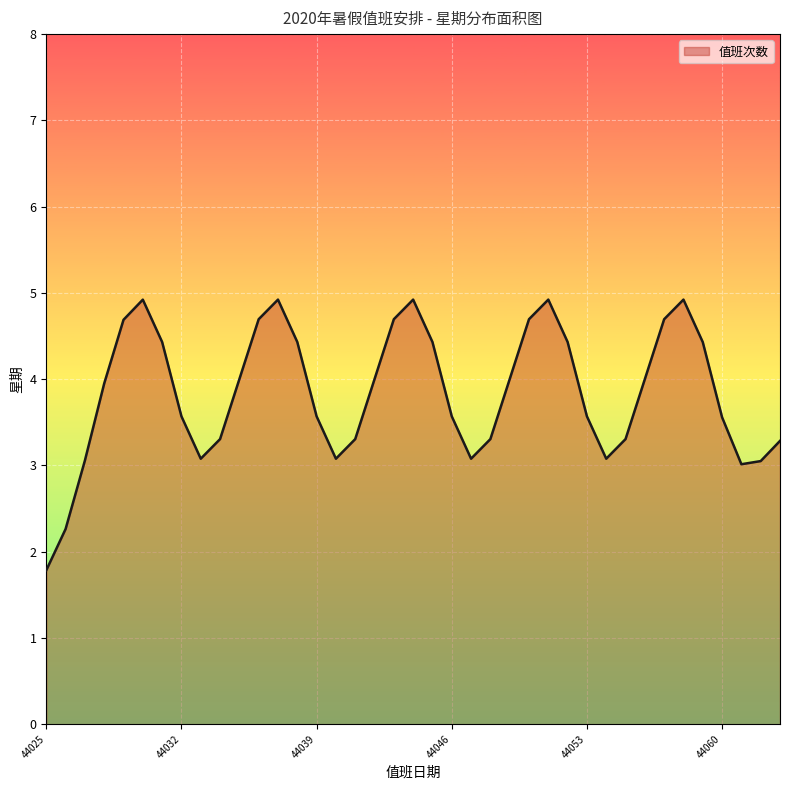

What is the smallest value displayed?

1.8